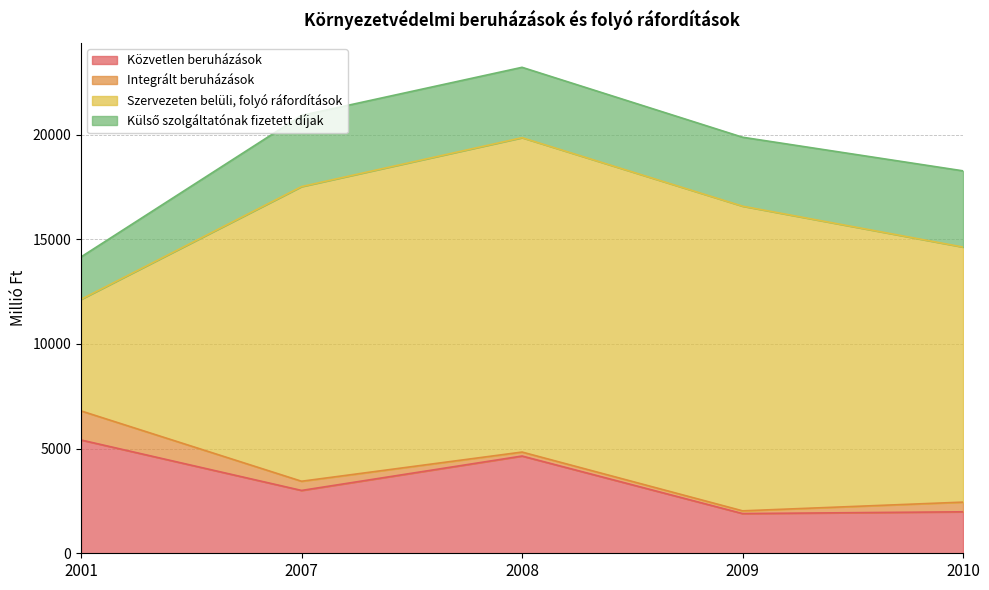

List the series in order of their peak value, lowest first.

Integrált beruházások, Külső szolgáltatónak fizetett díjak, Közvetlen beruházások, Szervezeten belüli, folyó ráfordítások